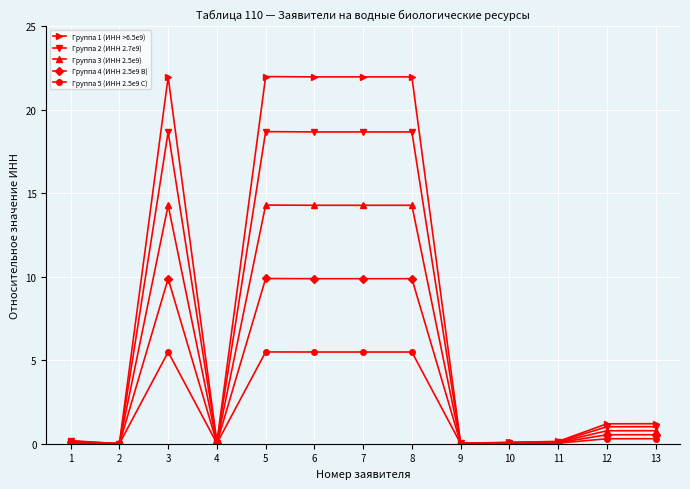

What is the value of the Группа 1 (ИНН >6.5e9) point at the 5th from the left?

22.0